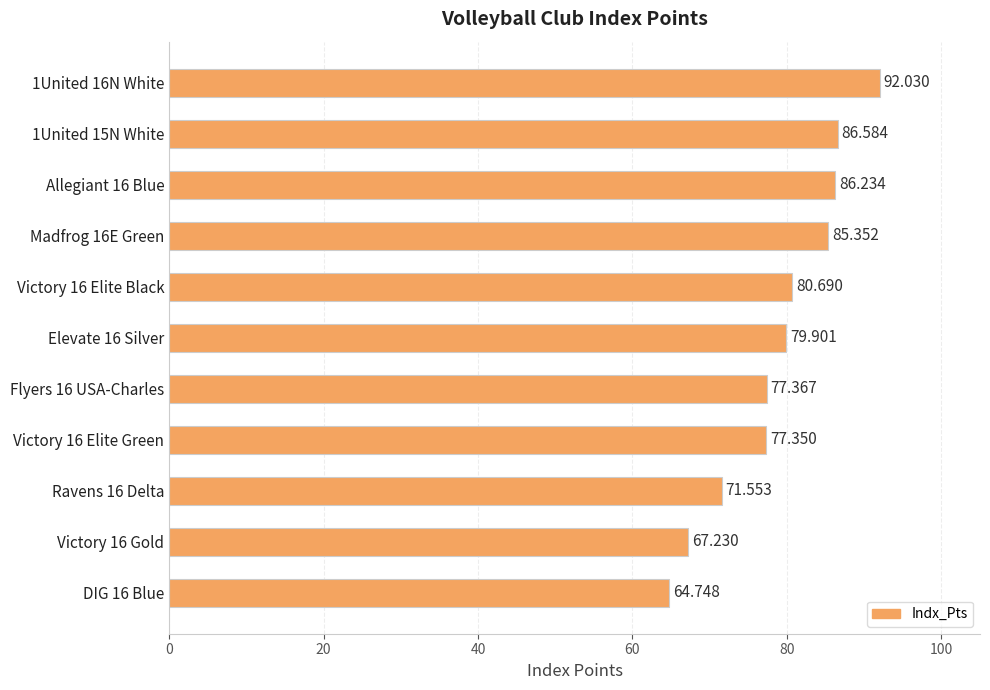

At which label is the value closest to 78?

Flyers 16 USA-Charles